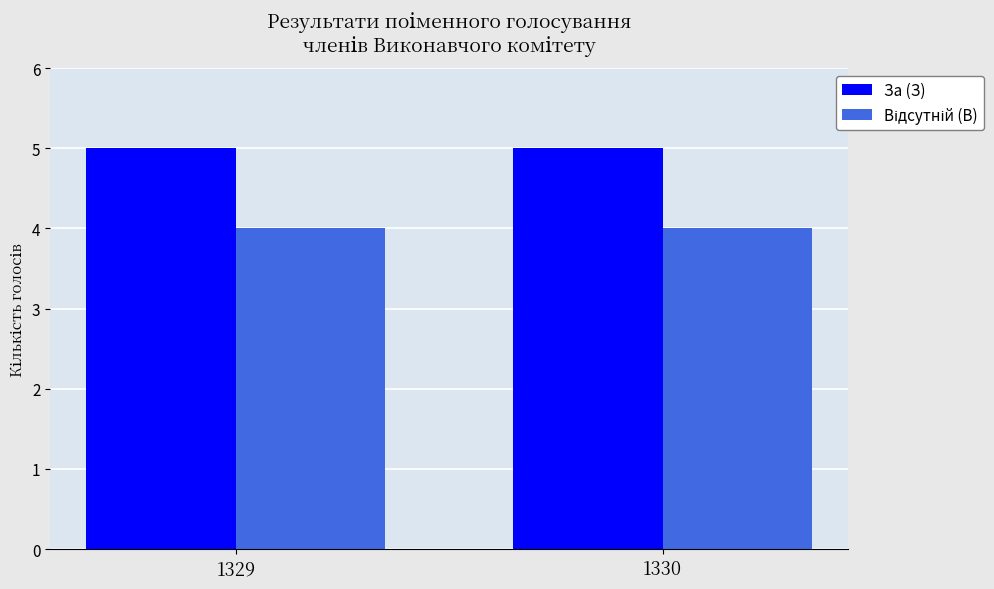

True or false: За (З) has a value of 8 at 1329.

False